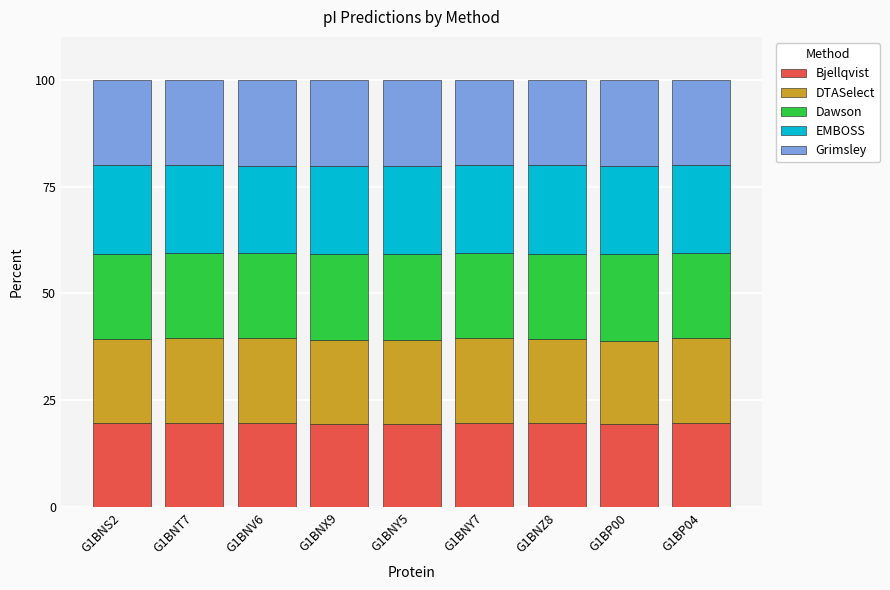

The Bjellqvist series shows 19.8 at G1BNT7. True or false?

True